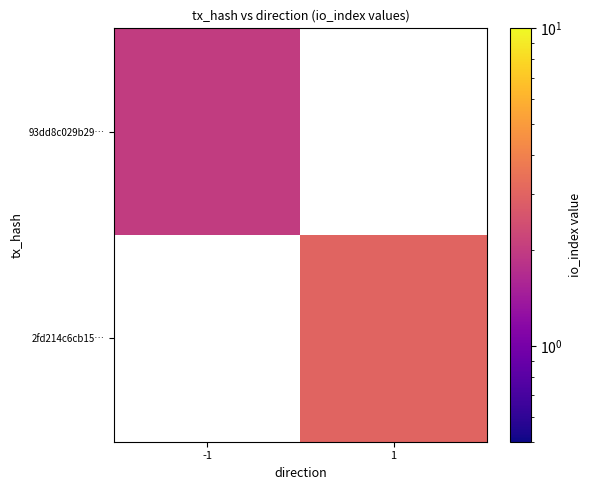

Is the value of 93dd8c029b29… at 1 greater than the value of 2fd214c6cb15… at -1?

No